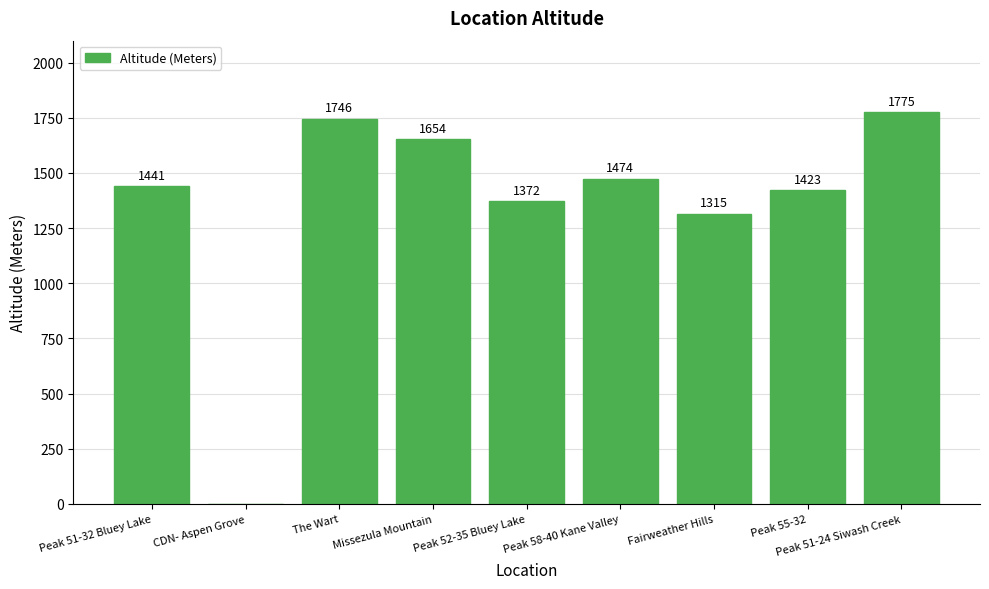

The value at Missezula Mountain is 2254. True or false?

False